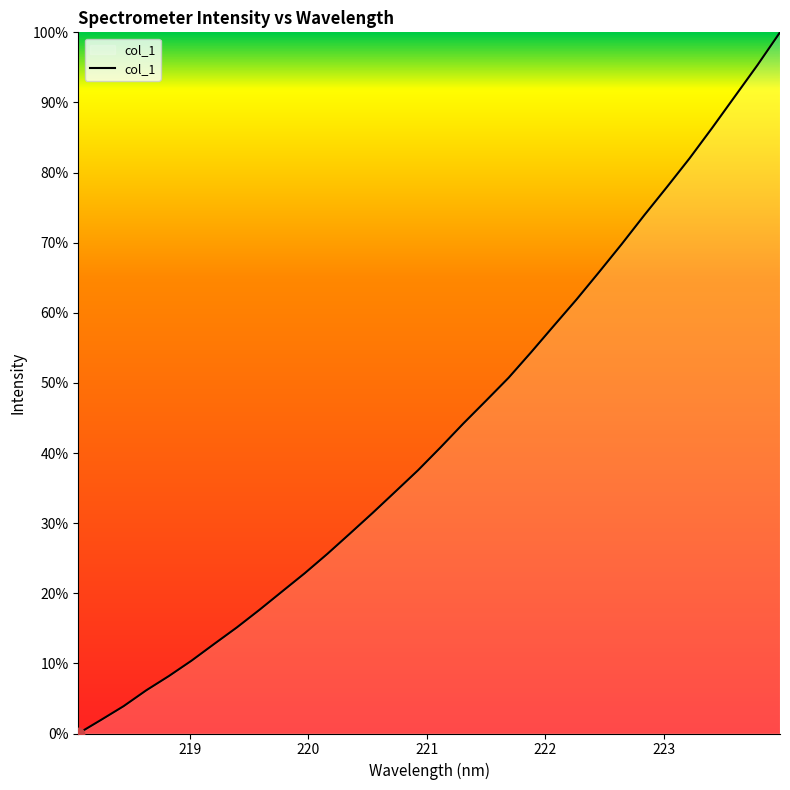

What is the greatest value displayed?

100.0